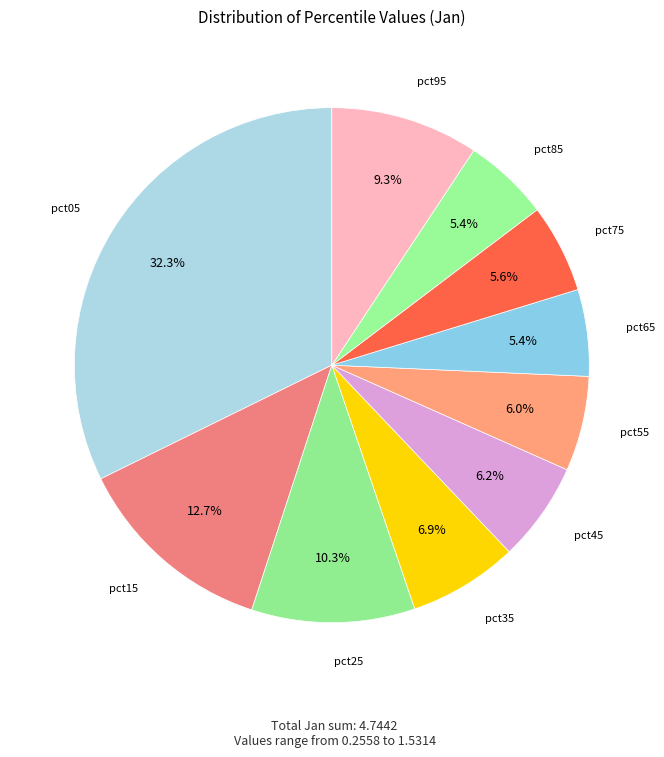

Is there a majority slice in this chart?

No